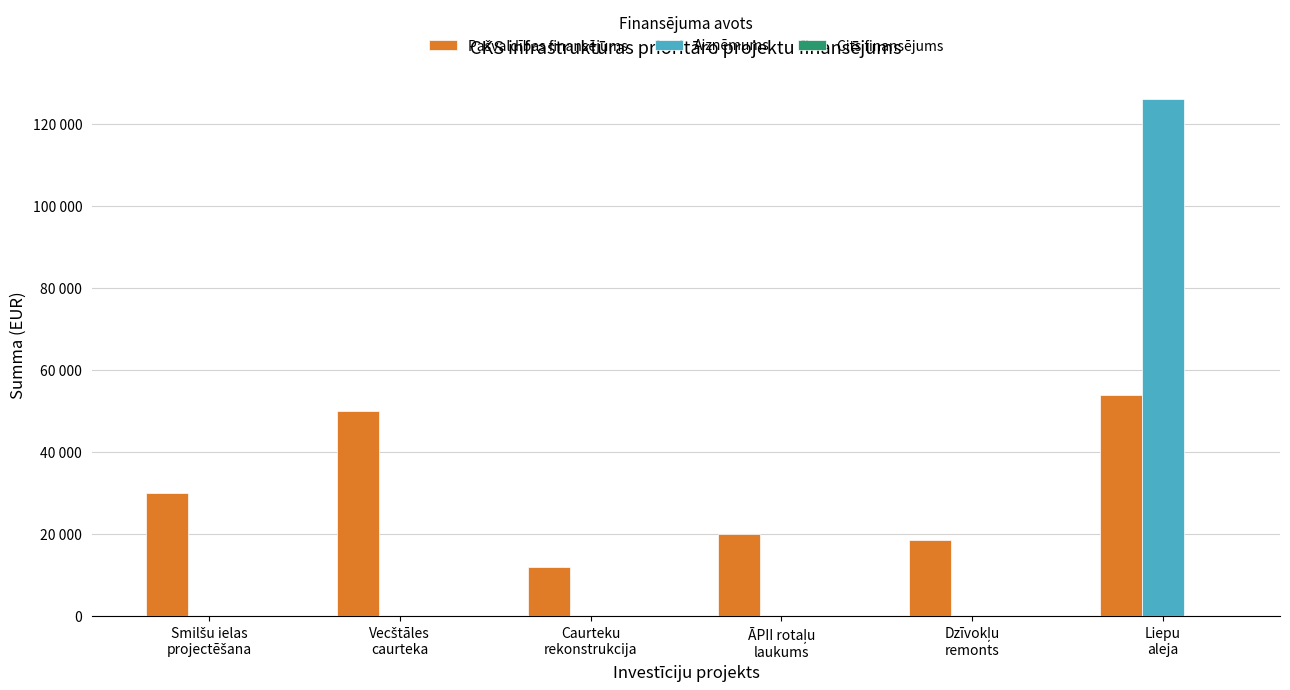

Which category has the lowest value across all series?

Smilšu ielas
projectēšana